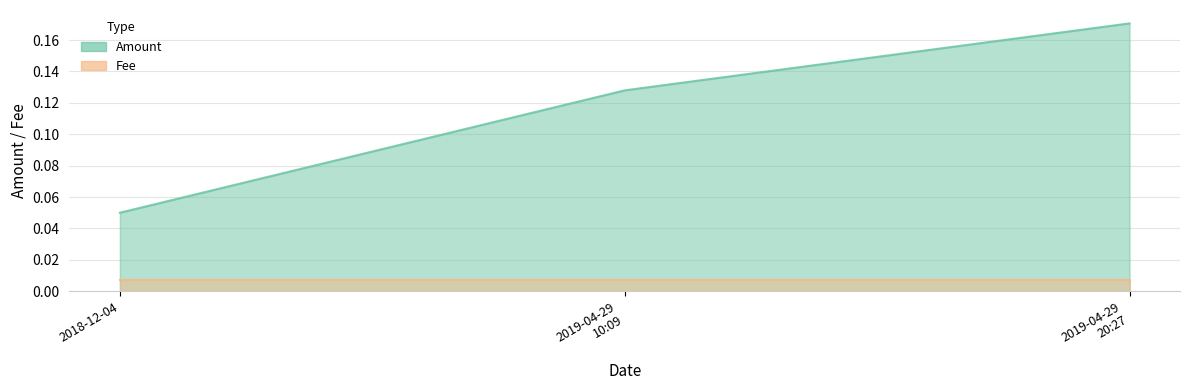

List the series in order of their overall mean, lowest first.

Fee, Amount